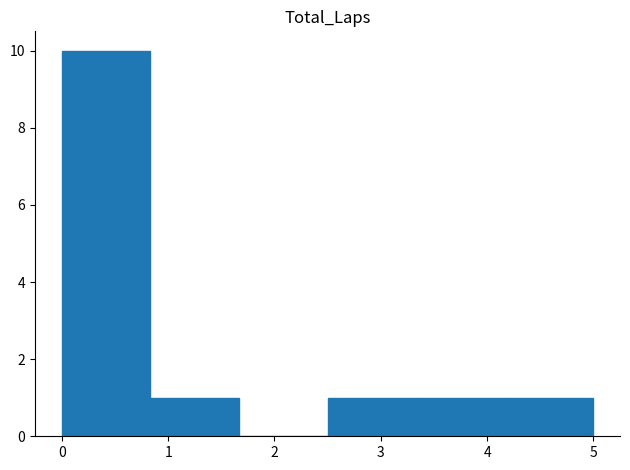

Over which range of the x-axis is the bar tallest?

0.0 to 0.8